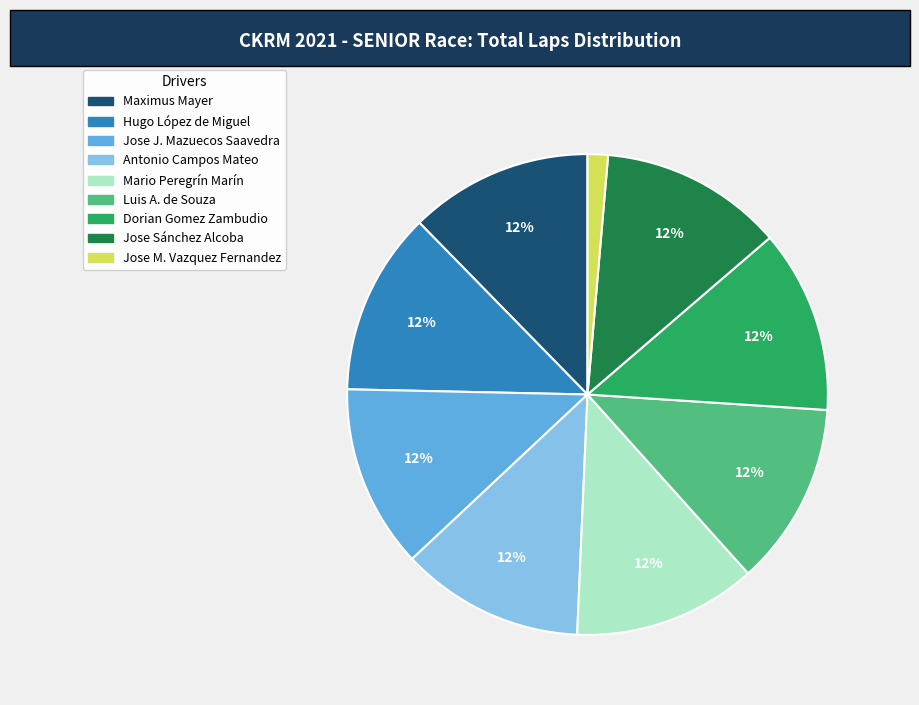

To the nearest percent, what is the average slice percentage?

11%